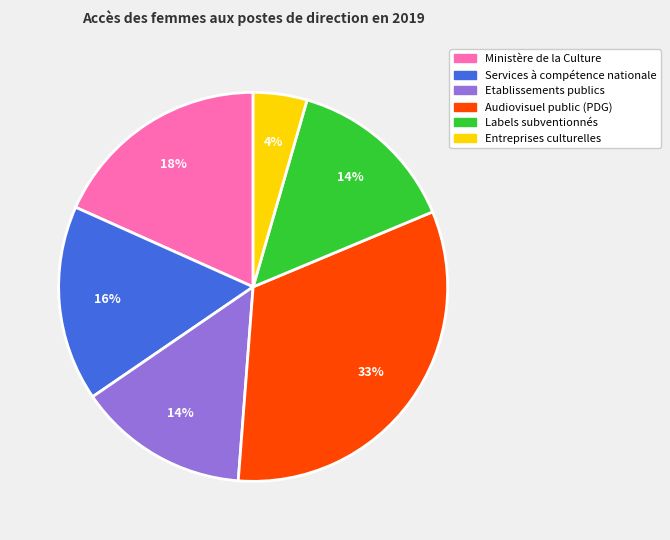

Is the sum of Audiovisuel public (PDG) and Services à compétence nationale greater than half?

No